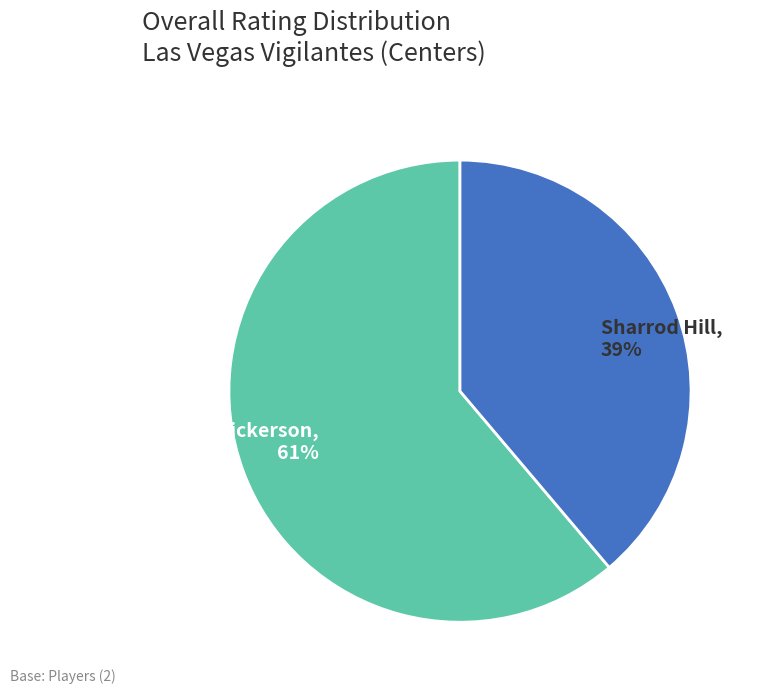

Combined, do Sharrod Hill, 39% and Seth Nickerson, 61% account for over 50%?

Yes